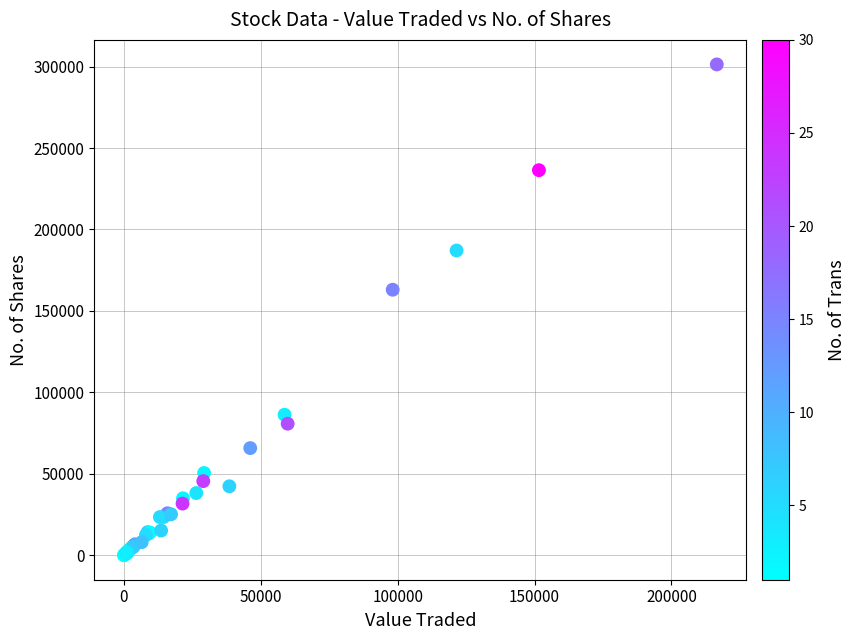

What Y value in the scatter plot is closest to 150695?

163025